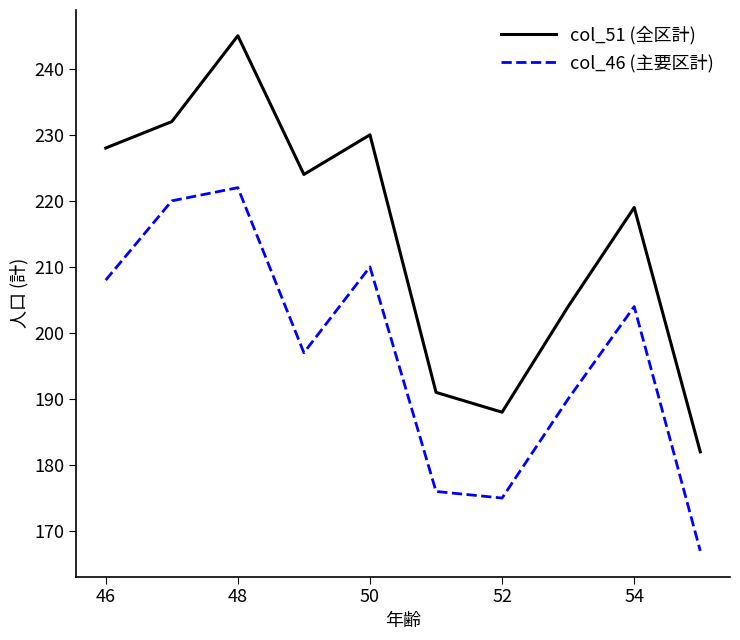

List the series in order of their overall mean, highest first.

col_51 (全区計), col_46 (主要区計)